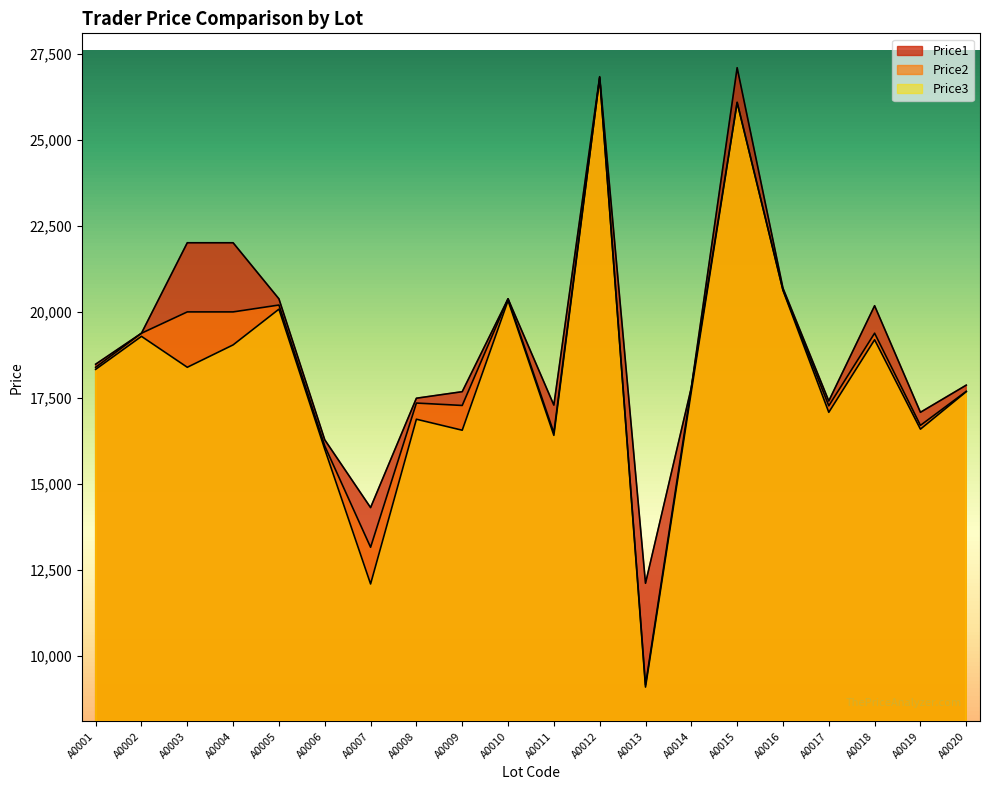

How many lines are shown in the chart?

3